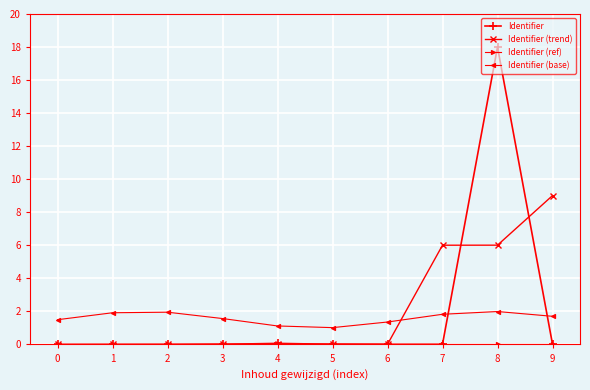

Count the number of categories in the chart.

10